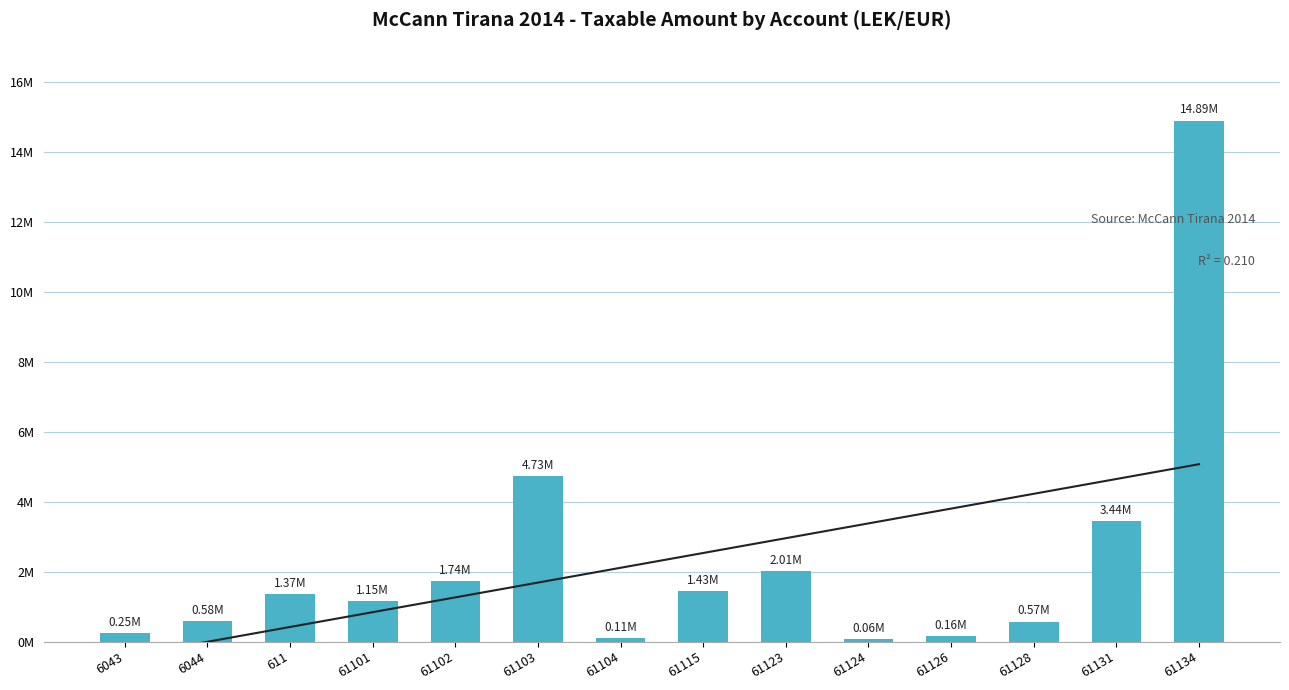

Rank the categories by value from lowest to highest.

61124, 61104, 61126, 6043, 61128, 6044, 61101, 611, 61115, 61102, 61123, 61131, 61103, 61134